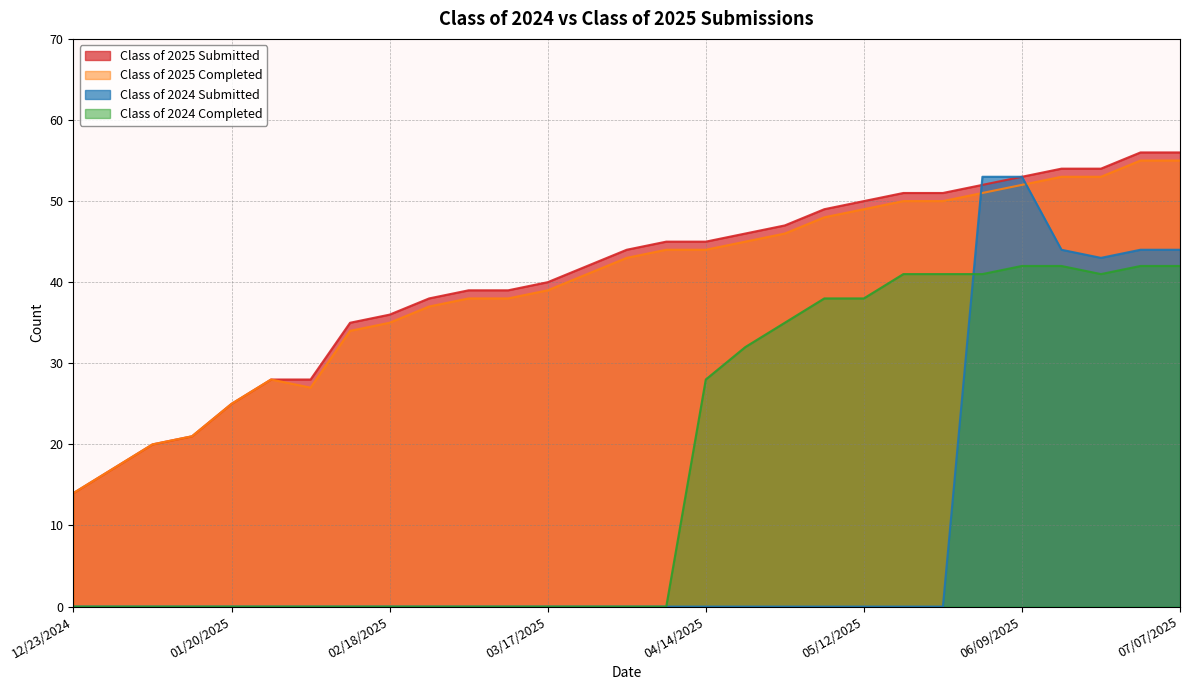

True or false: Class of 2024 Submitted and Class of 2025 Submitted cross at least once.

True